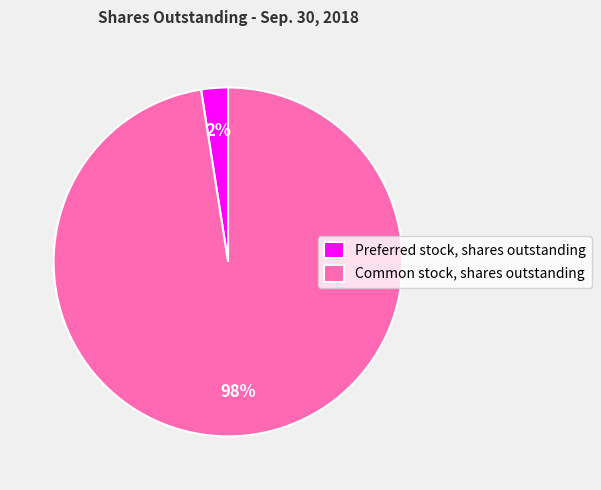

True or false: Preferred stock, shares outstanding accounts for 2% of the total.

True